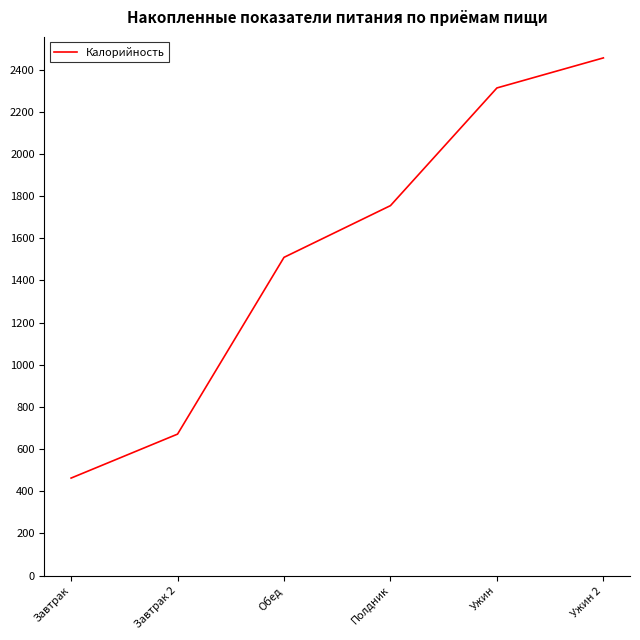

What is the difference between the maximum and minimum values?

1992.7